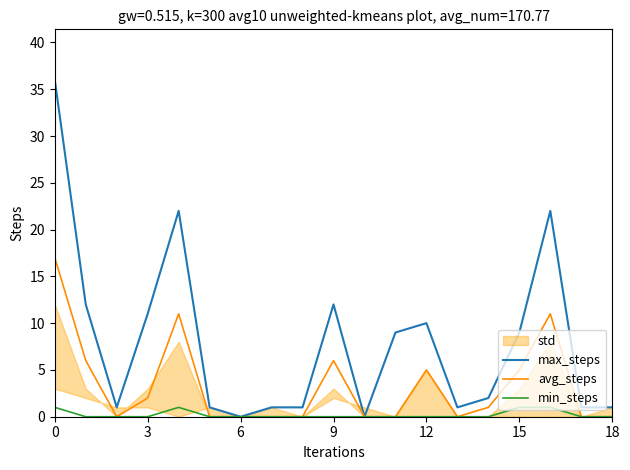

True or false: avg_steps has a value of 17 at 0.

True